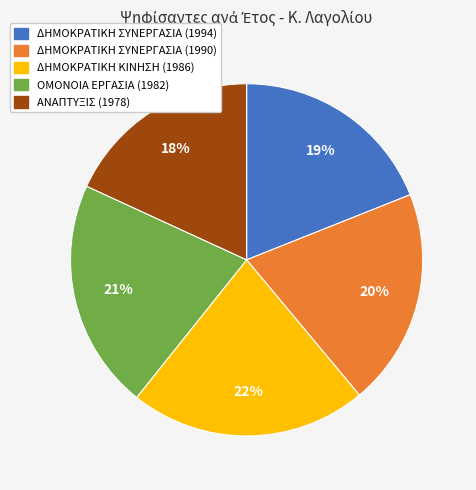

Rank the categories by value from highest to lowest.

ΔΗΜΟΚΡΑΤΙΚΗ ΚΙΝΗΣΗ (1986), ΟΜΟΝΟΙΑ ΕΡΓΑΣΙΑ (1982), ΔΗΜΟΚΡΑΤΙΚΗ ΣΥΝΕΡΓΑΣΙΑ (1990), ΔΗΜΟΚΡΑΤΙΚΗ ΣΥΝΕΡΓΑΣΙΑ (1994), ΑΝΑΠΤΥΞΙΣ (1978)